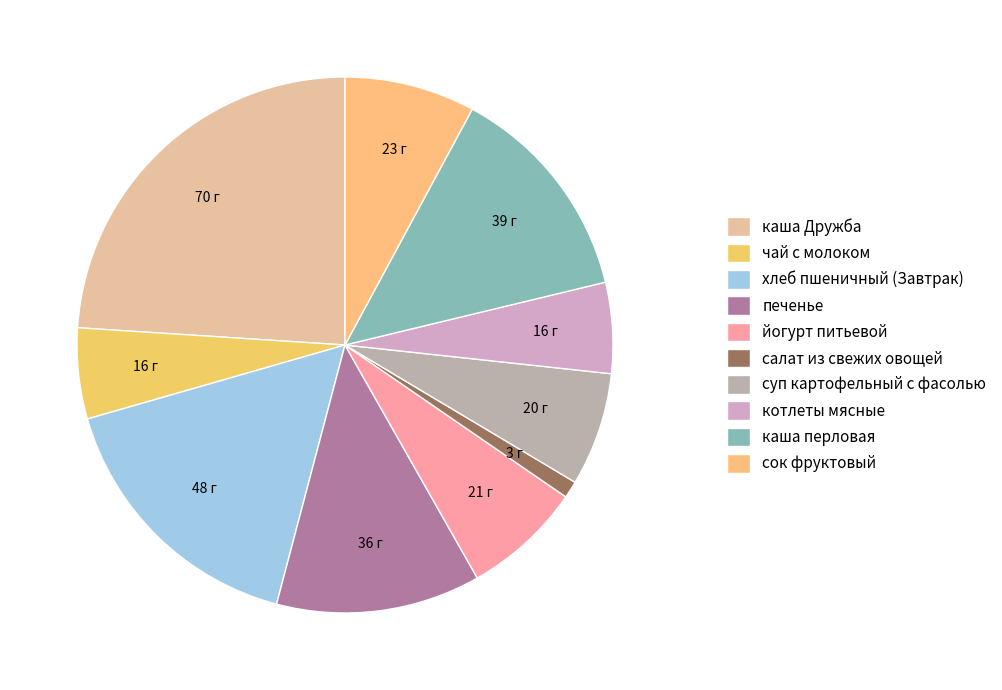

Which slice is the largest?

каша Дружба